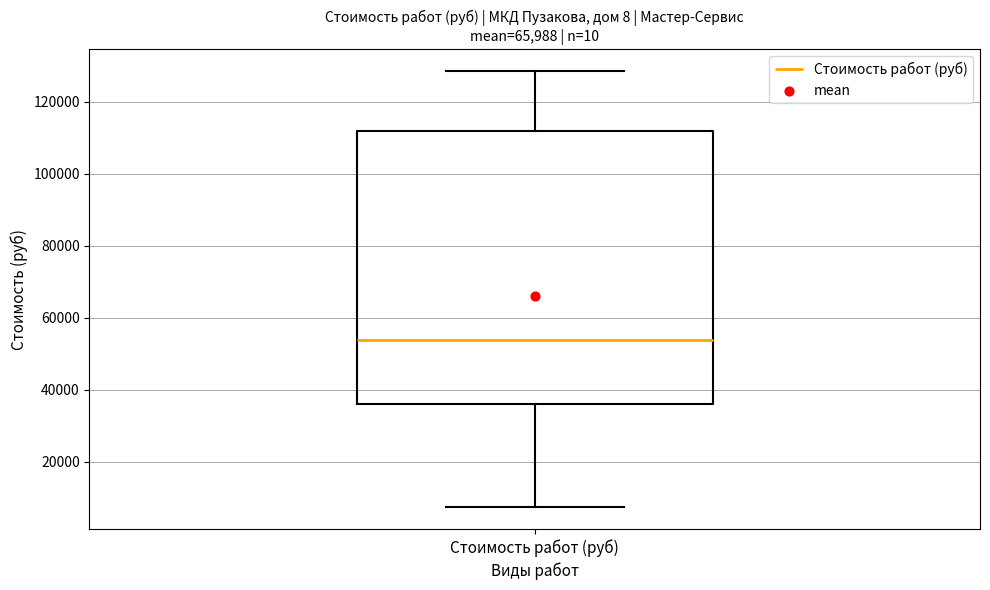

Transcribe this box plot: give where the median line is, the range the box spans, and where the two whiskers end, as read against the y-axis. The values are not printed on the chart, so give them approximately, as read against the axis.

median 54000, box 36000 to 112000, whiskers 8000 to 128000